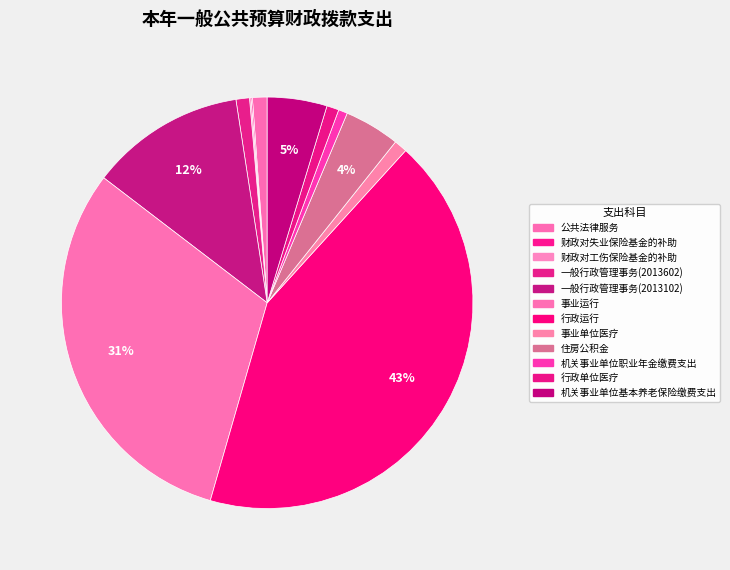

True or false: 行政运行 accounts for 43% of the total.

True